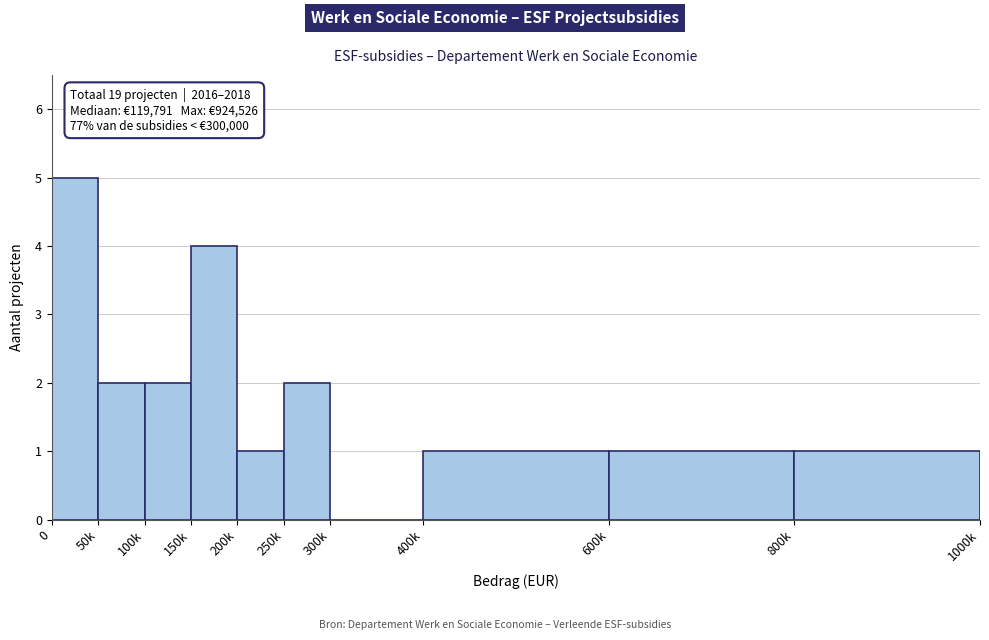

Reading left to right, extract all data points from this chart.

0=5	50k=2	100k=2	150k=4	200k=1	250k=2	300k=0	400k=1	600k=1	800k=1